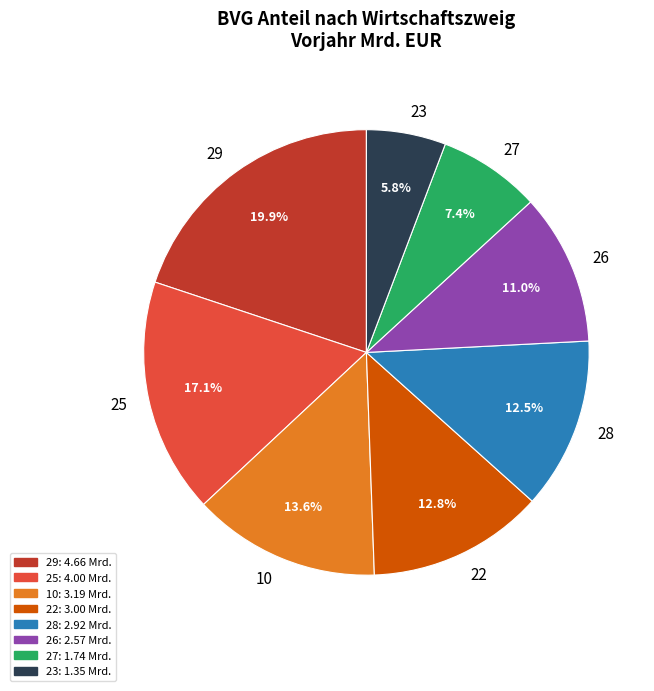

How many segments does this pie chart have?

8